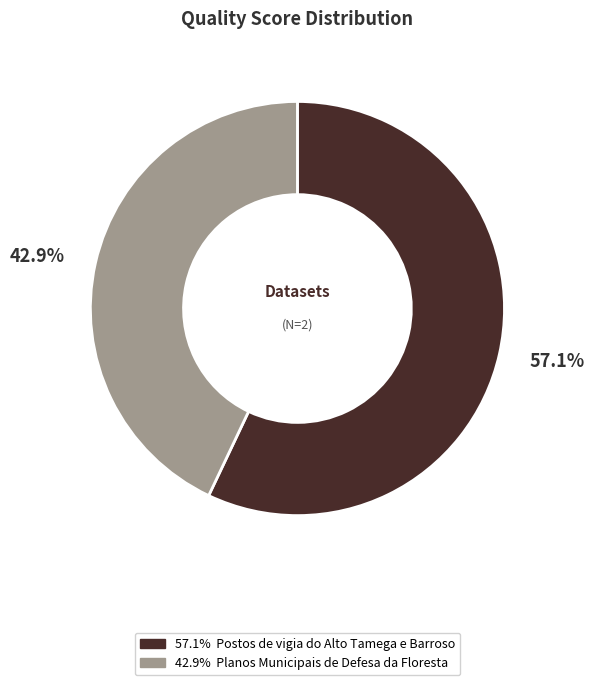

Is there any slice that represents more than half of the pie?

Yes